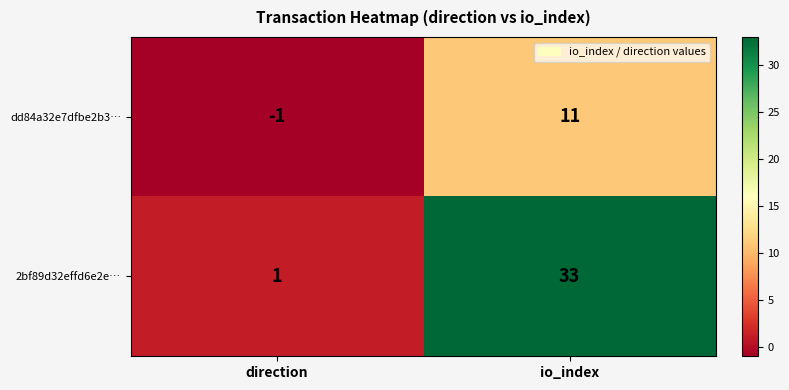

What is the difference between the maximum and minimum values in the dd84a32e7dfbe2b3… series?

12